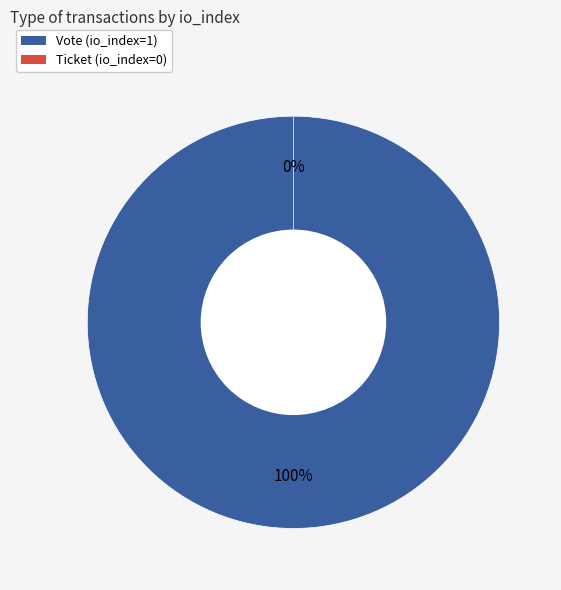

Rank the categories by value from lowest to highest.

Ticket, Vote